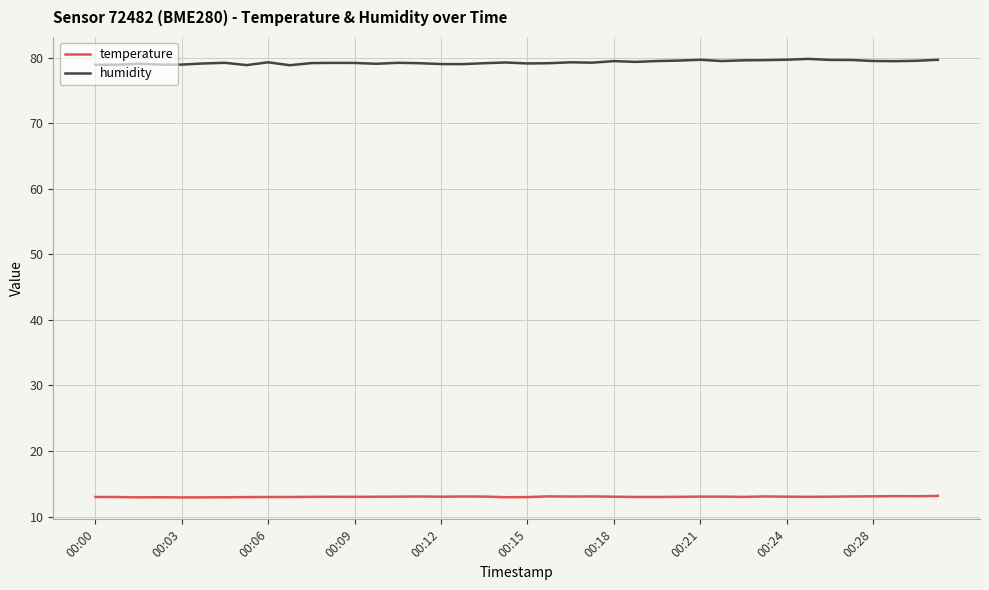

How many lines are shown in the chart?

2